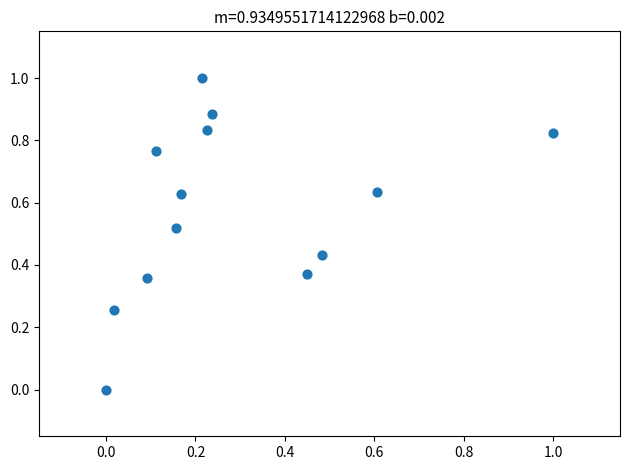

What is the range of X values (max minus min)?

1.0